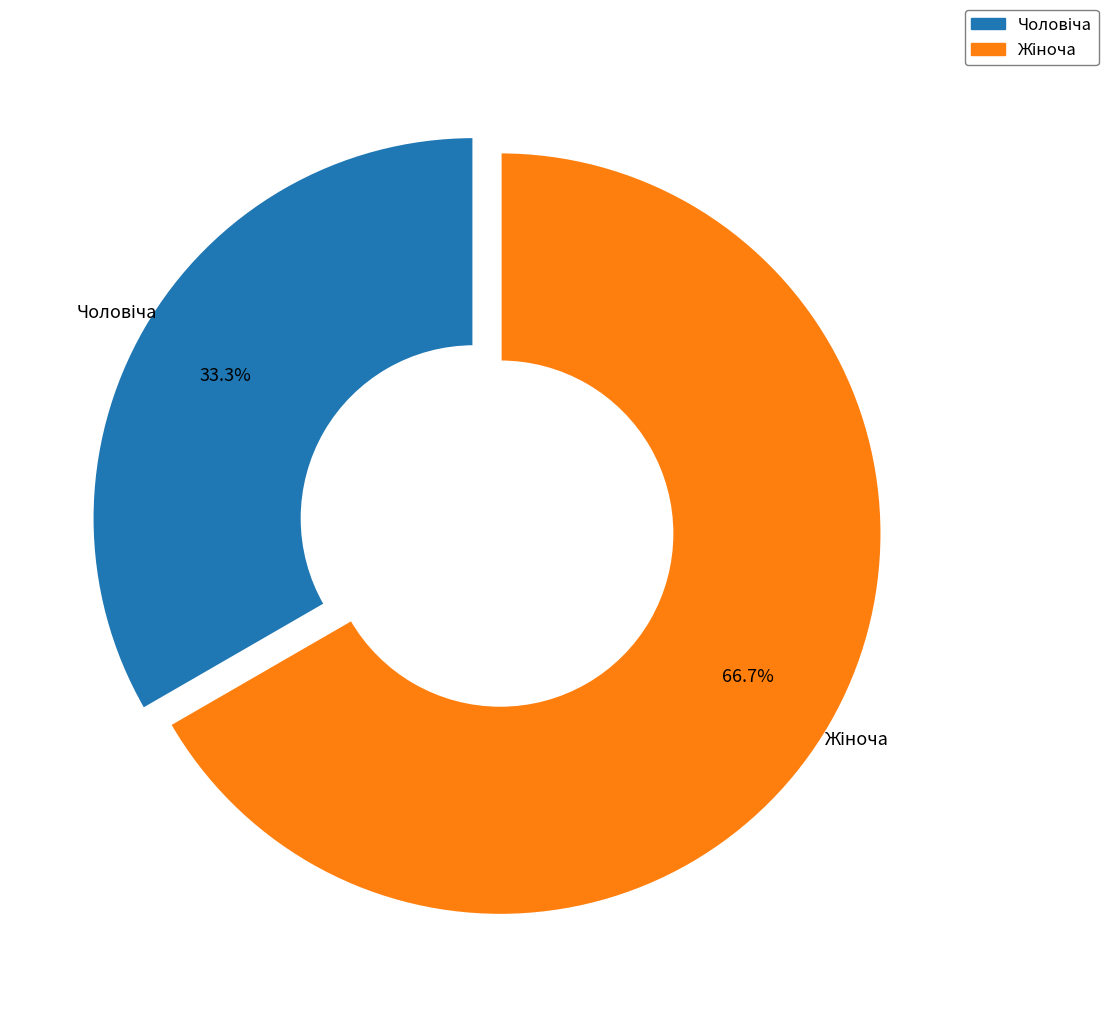

Is there a majority slice in this chart?

Yes